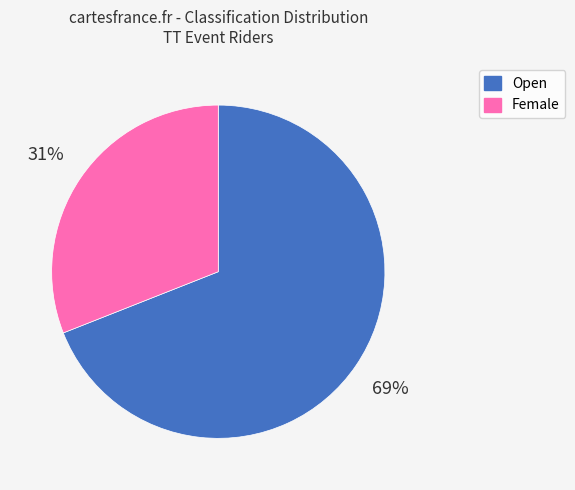

Count the number of slices in the pie.

2